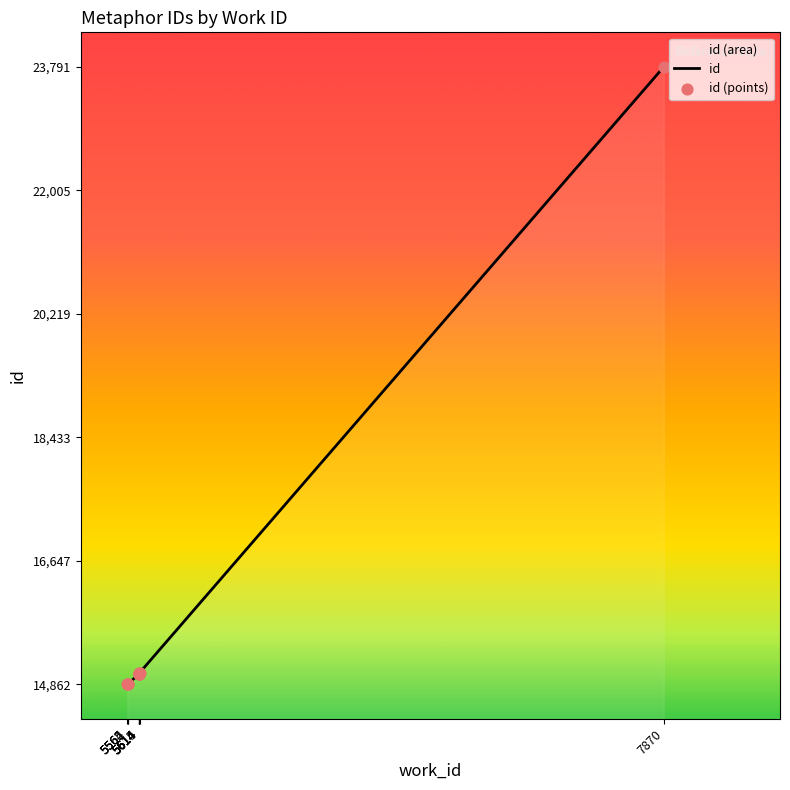

Is the value of id (points) at 5614 greater than the value of id at 5565?

Yes